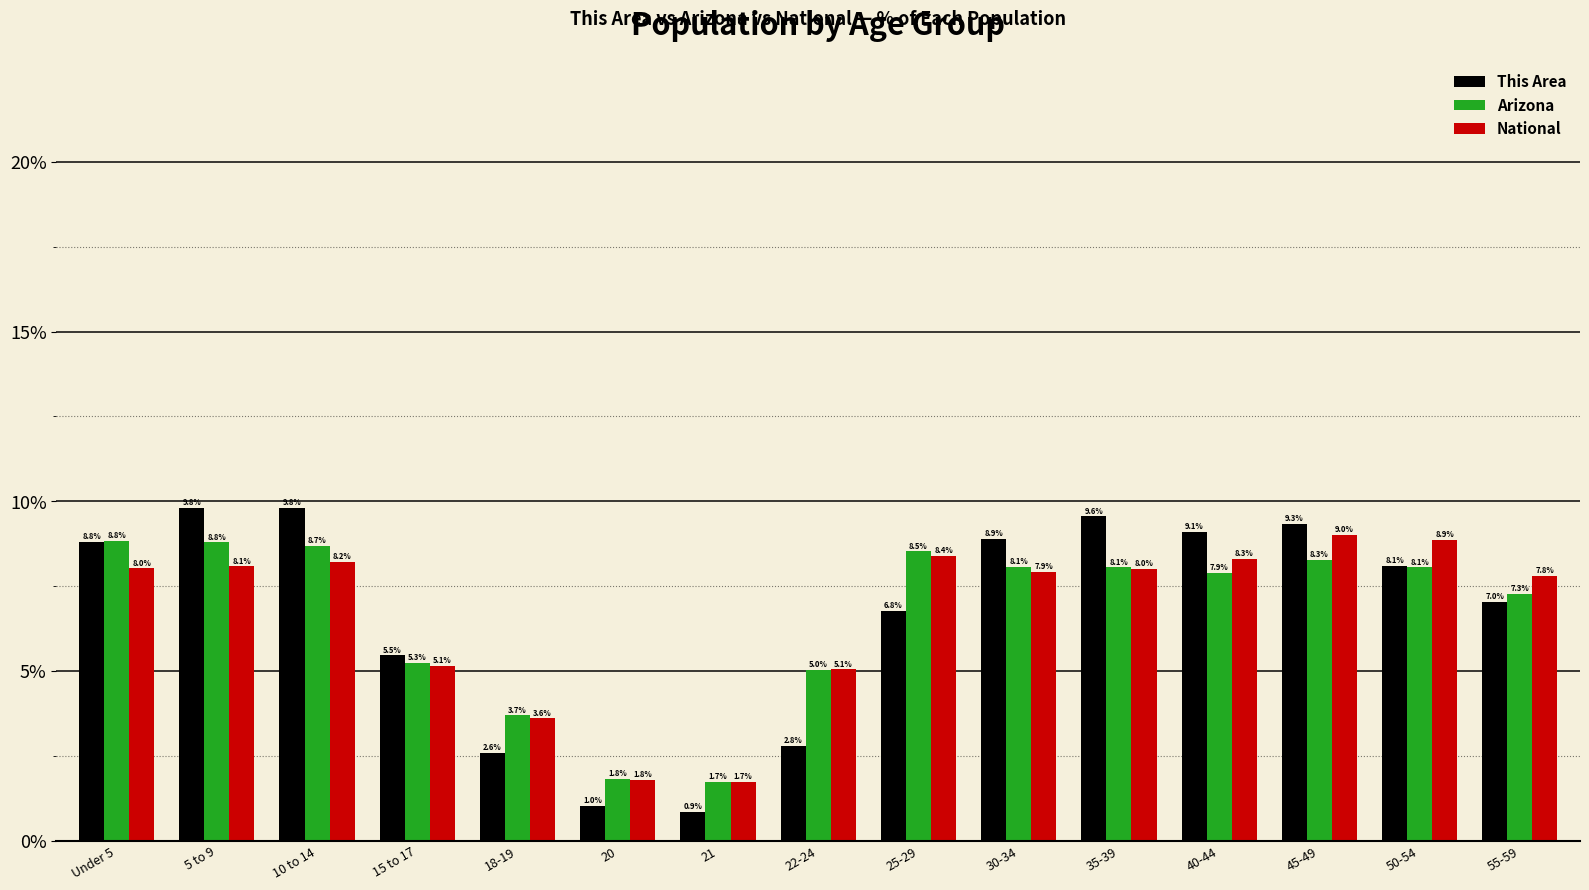

What is the sum of the Arizona values at 45-49 and 30-34?

16.4